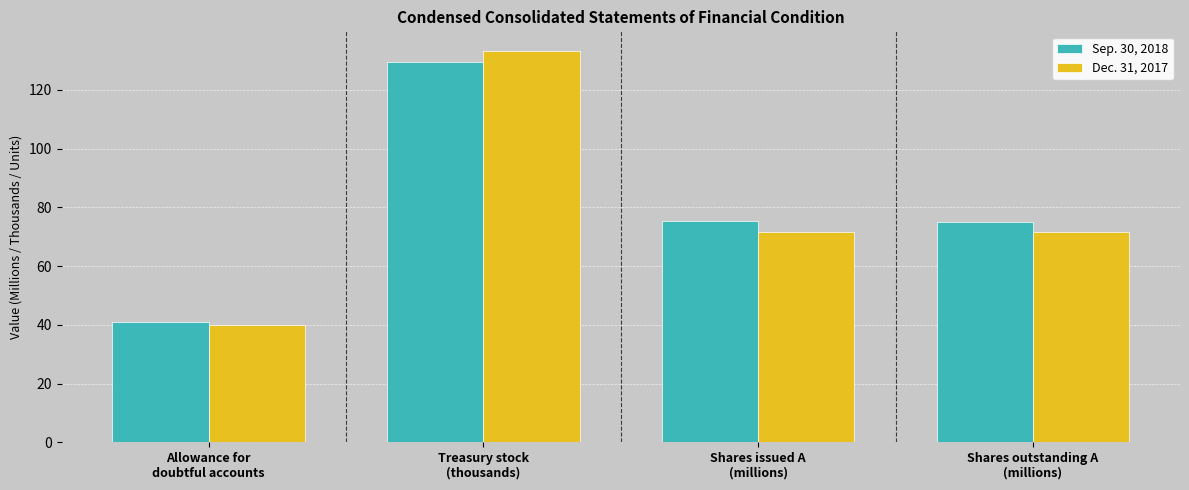

How many groups of bars are there?

4